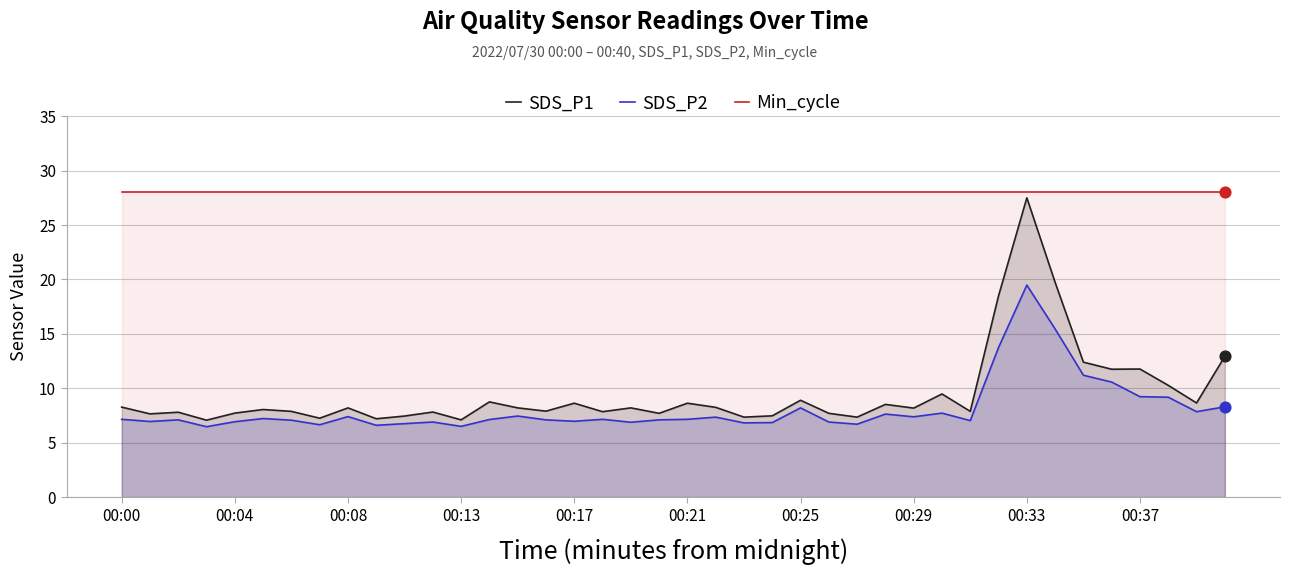

What are all the series names shown in the legend?

SDS_P1, SDS_P2, Min_cycle